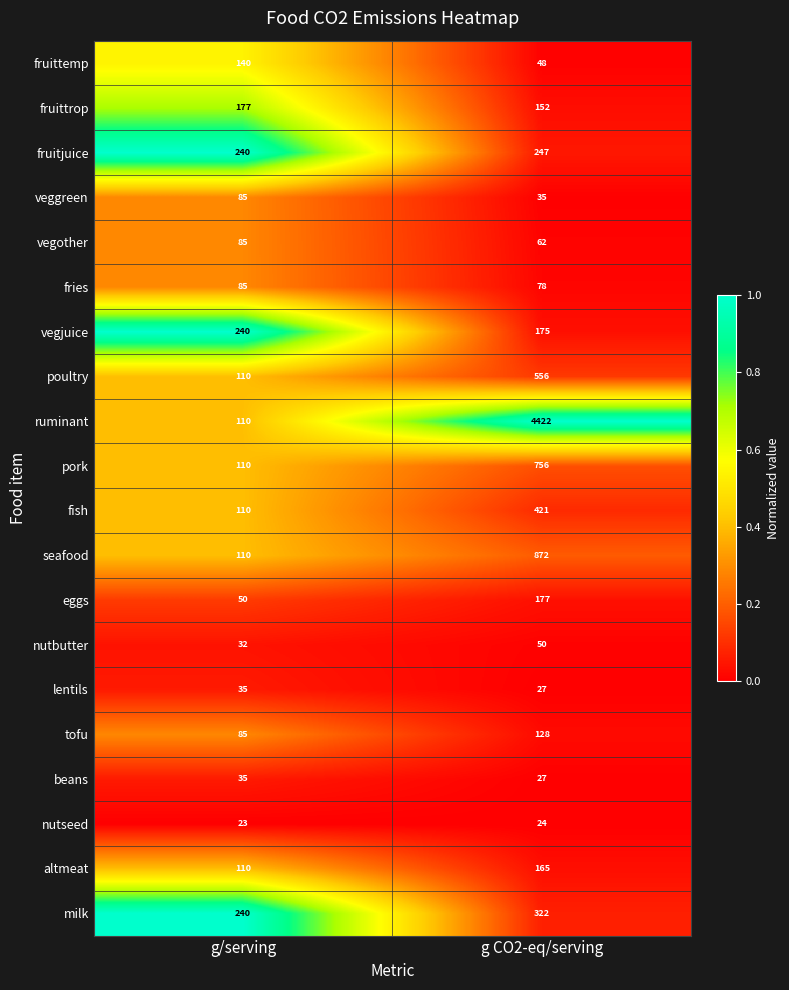

The nutbutter series shows 32 at g/serving. True or false?

True